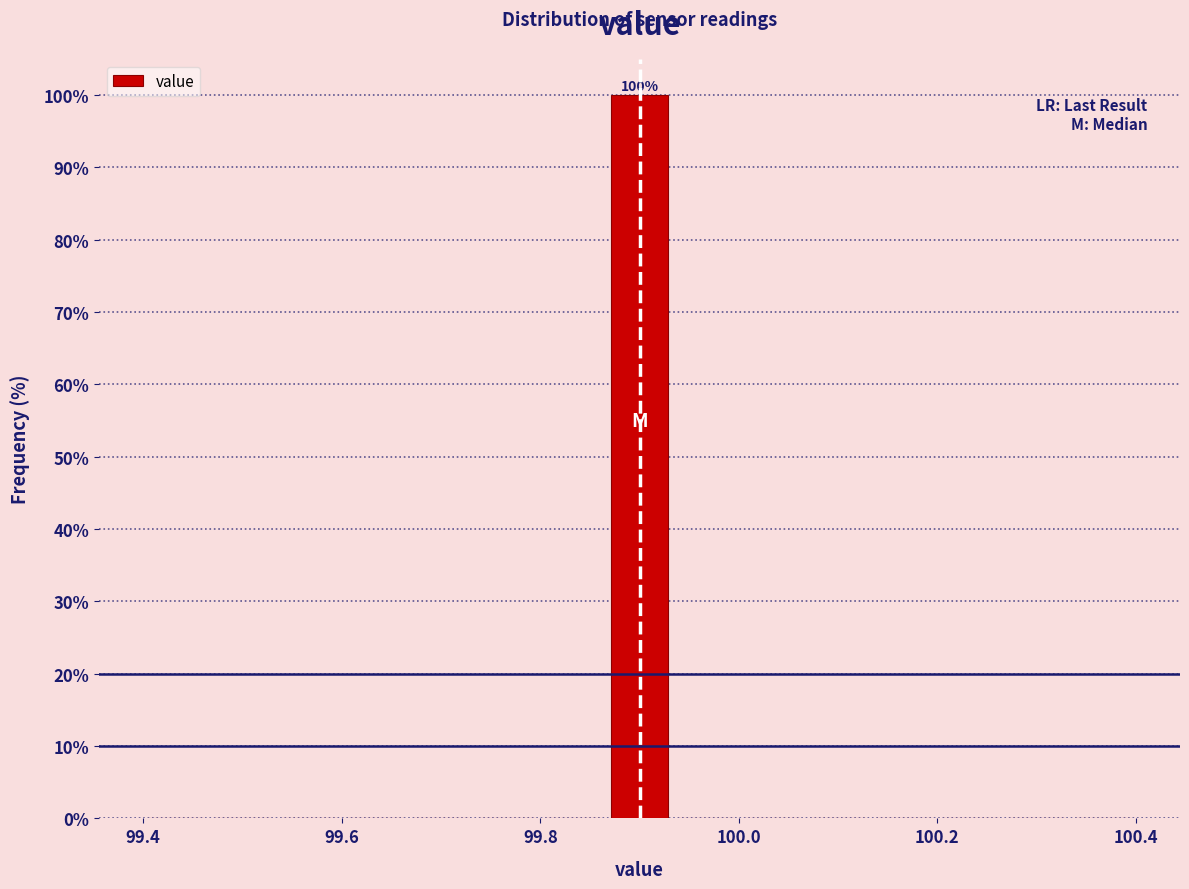

Around what value on the x-axis is the tallest bar? Give the approximate position of its centre, as read against the axis.

99.90